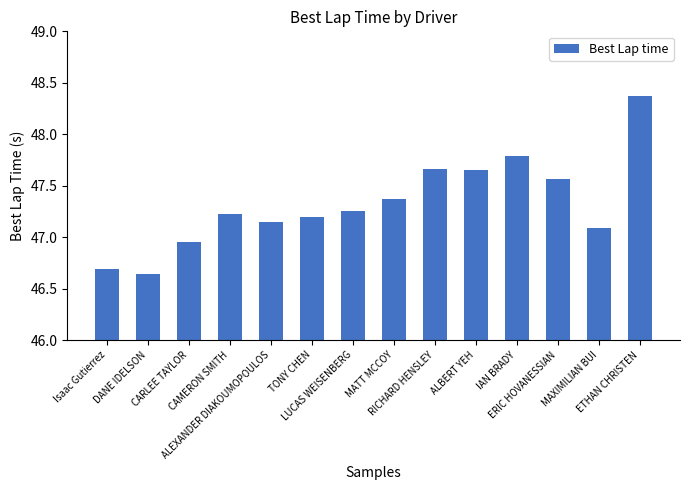

Are the bars grouped side by side (vs. stacked)?

No